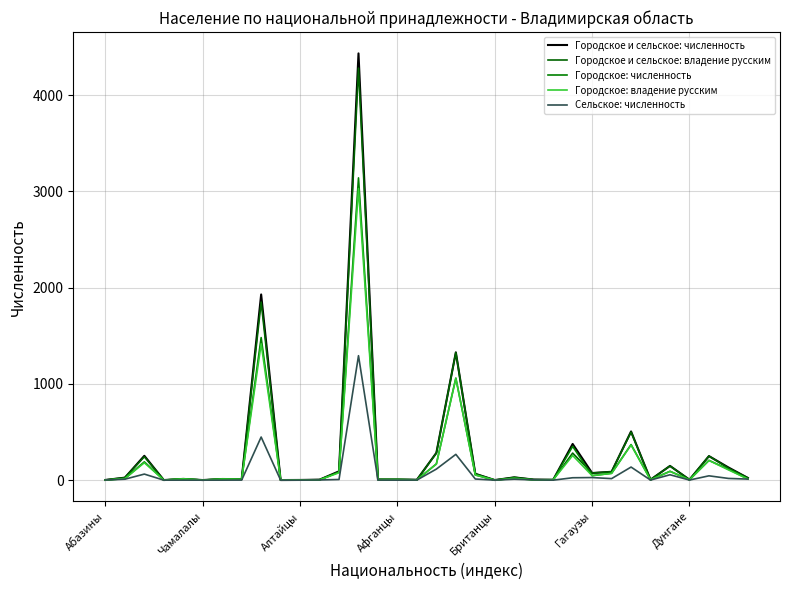

Is this an area chart (filled region under the line)?

No